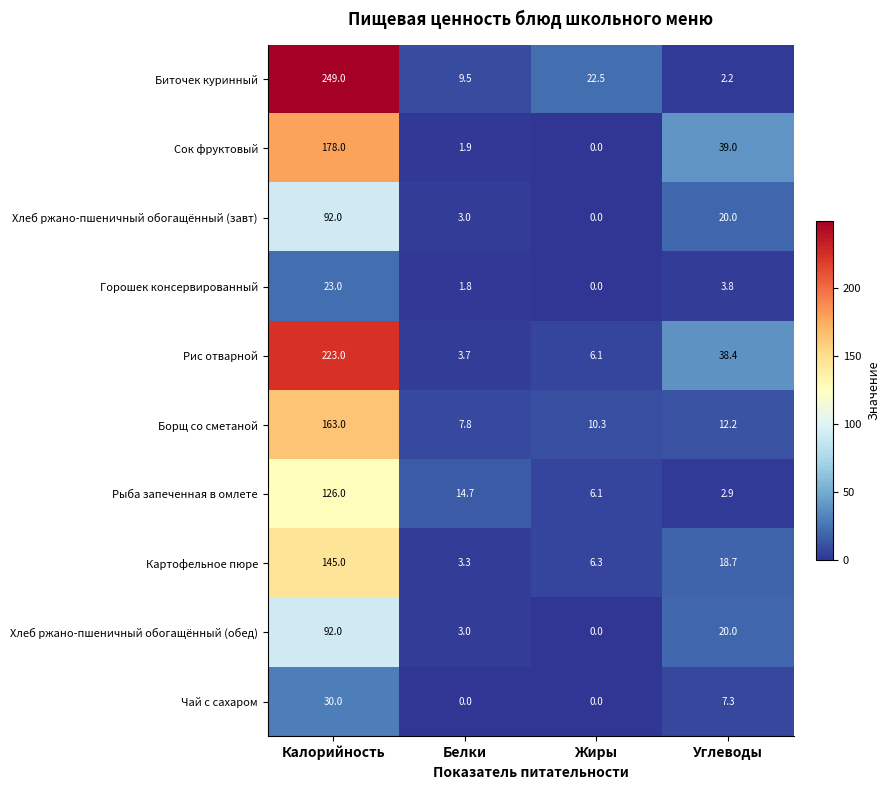

Where is Сок фруктовый nearest to the value 89?

Углеводы